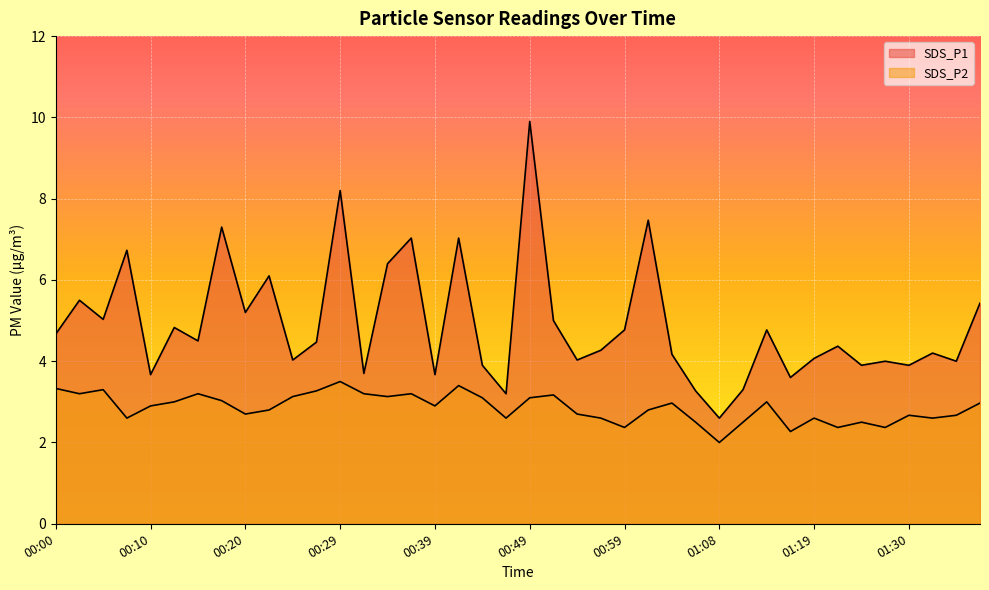

What position from the left is 00:54?

23